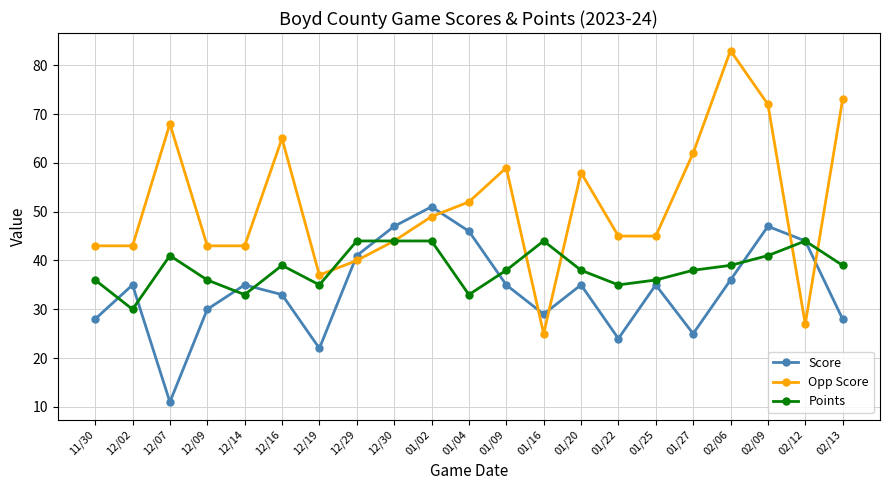

What is the difference between the second highest and minimum values in the Opp Score series?

48